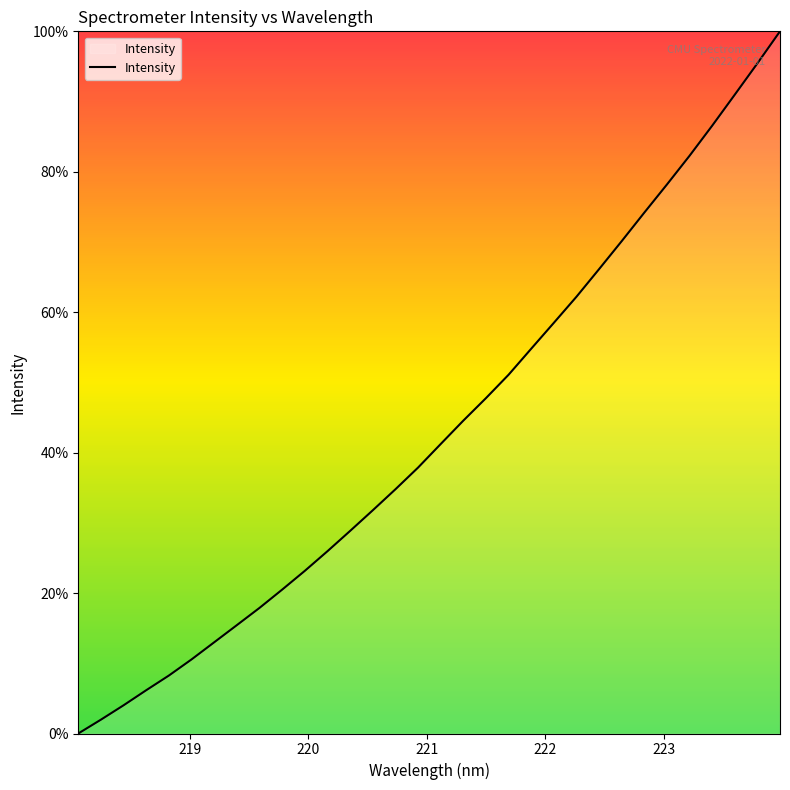

What is the maximum value shown in the chart?

100.0